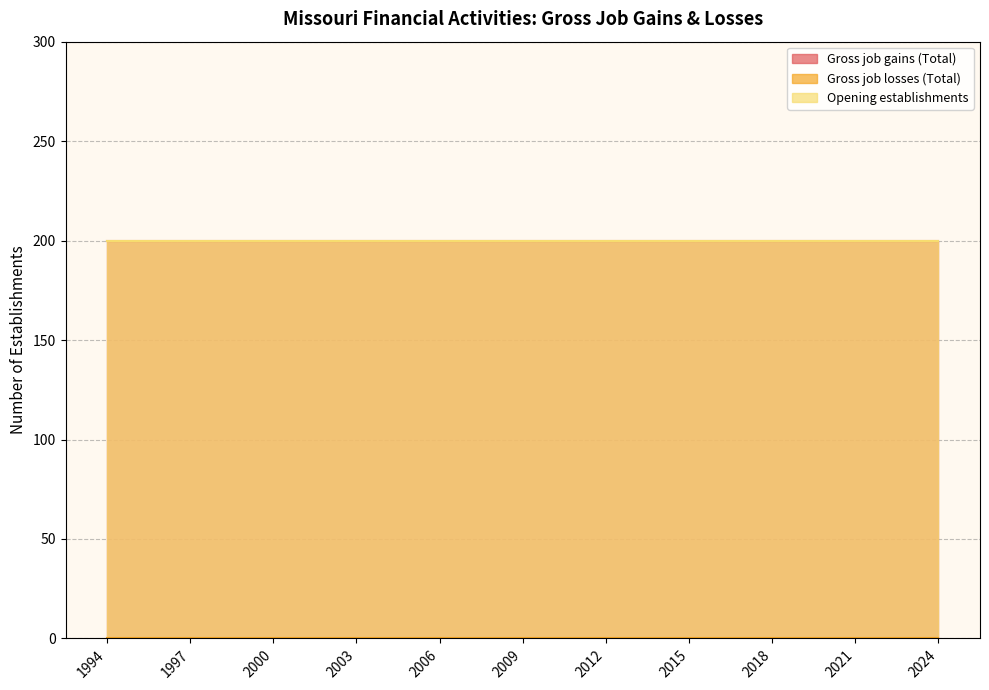

Reading left to right, extract all data points from this chart.

Gross job gains (Total): 200	200	200	200	200	200	200	200	200	200	200	200	200	200	200	200	200	200	200	200	200	200	200	200	200	200	200	200	200	200	200
Gross job losses (Total): 0	0	0	0	0	0	0	0	0	0	0	0	0	0	0	0	0	0	0	0	0	0	0	0	0	0	0	0	0	0	0
Opening establishments: 200	200	200	200	200	200	200	200	200	200	200	200	200	200	200	200	200	200	200	200	200	200	200	200	200	200	200	200	200	200	200